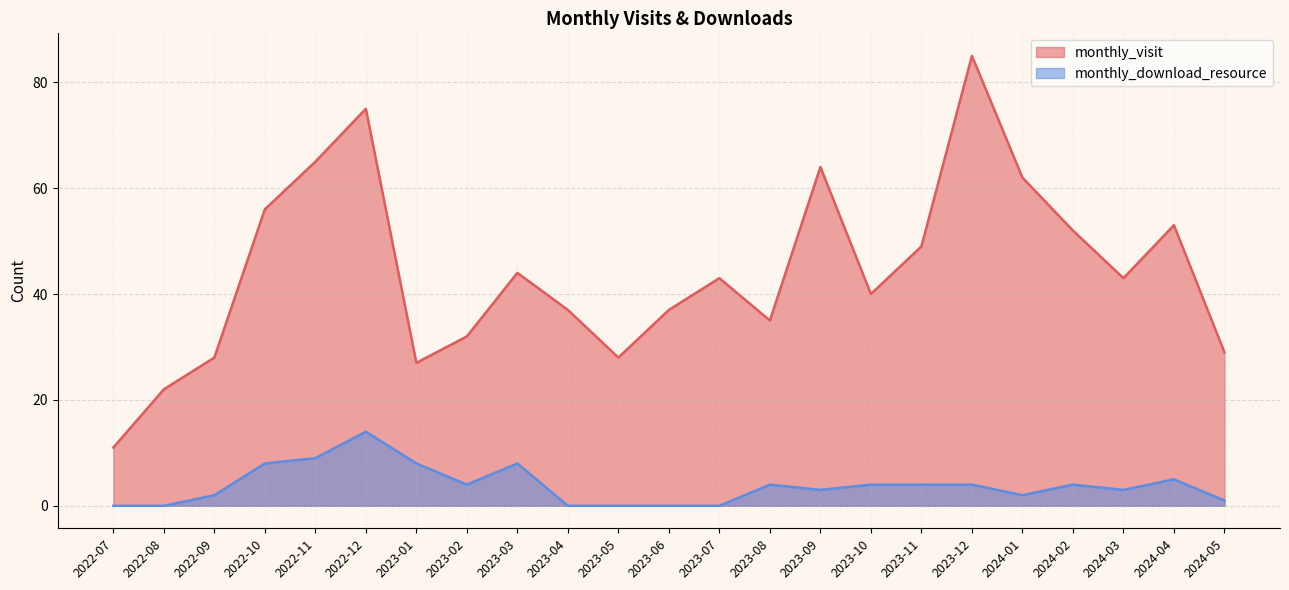

At which category is the sum across all series the highest?

2022-12